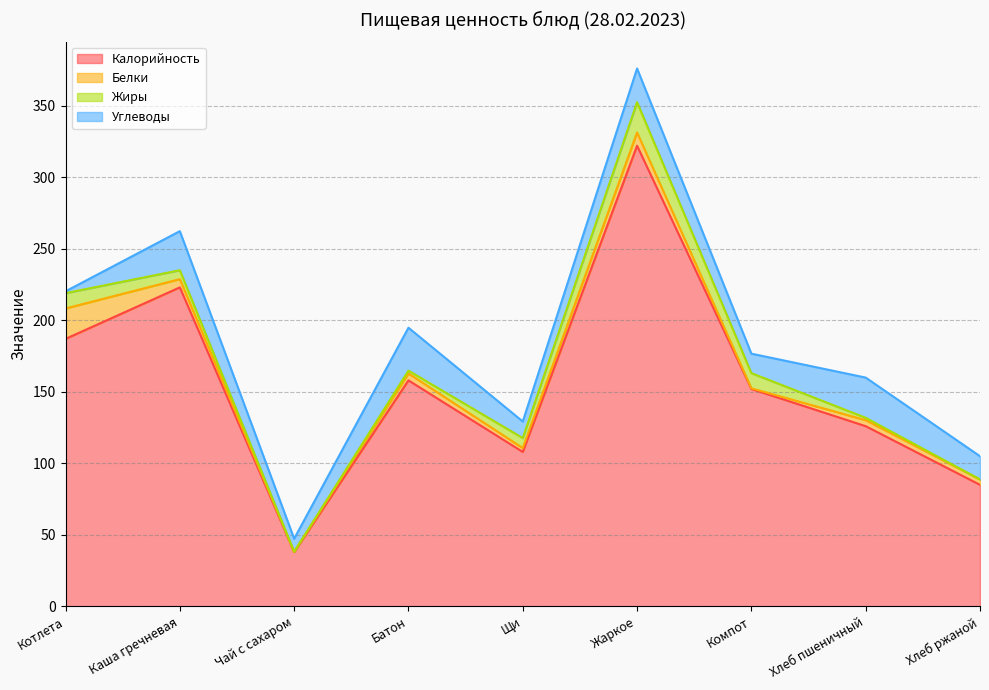

At which category does Белки reach its first local valley?

Чай с сахаром